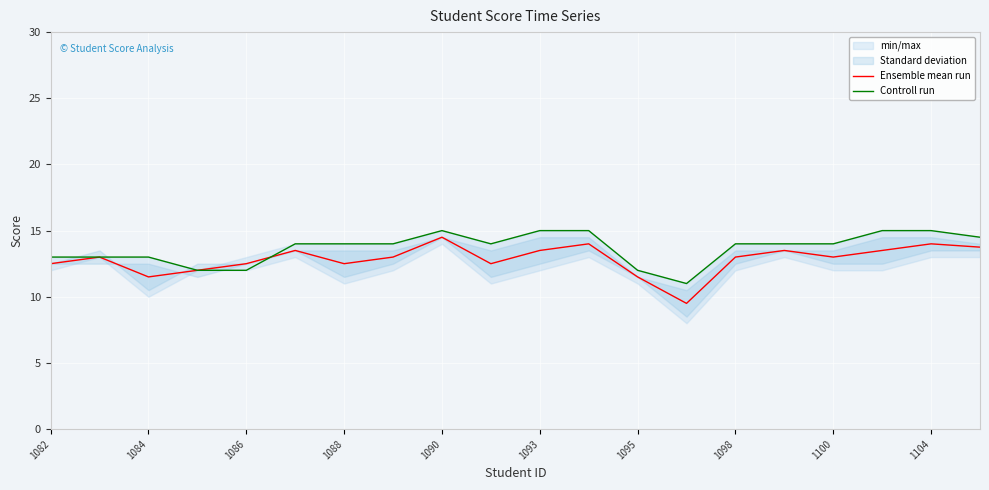

What is the lowest value of the Ensemble mean run series?

9.5